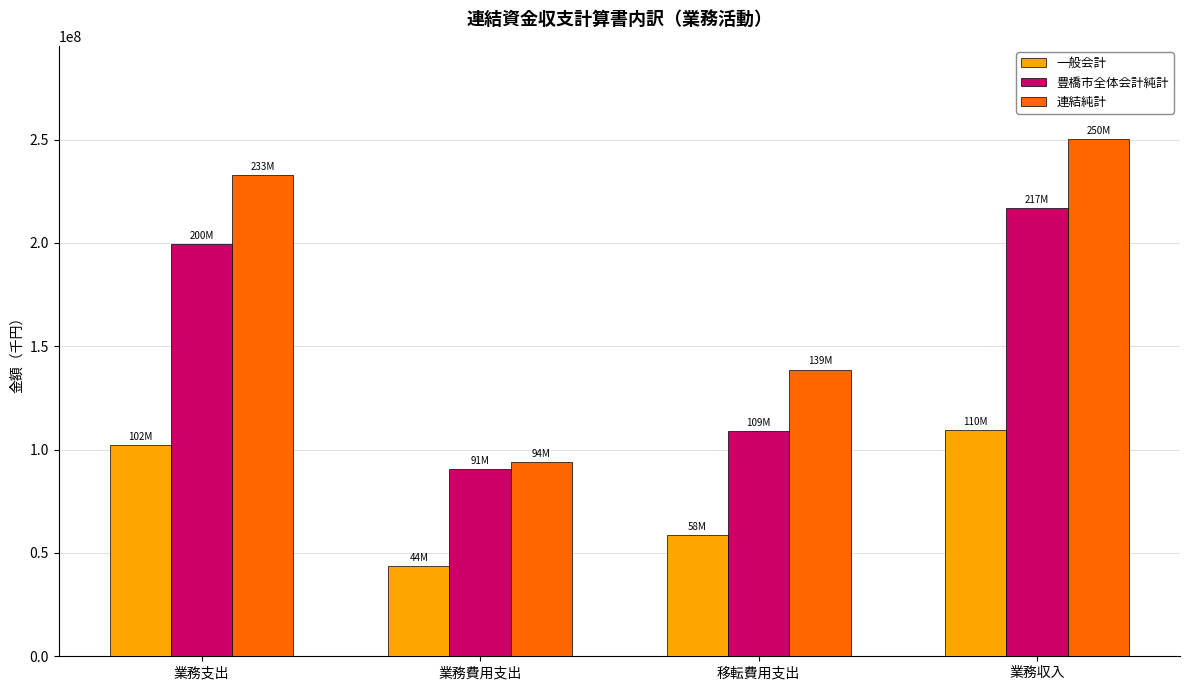

The value of 一般会計 at 業務費用支出 is 43725900. True or false?

True